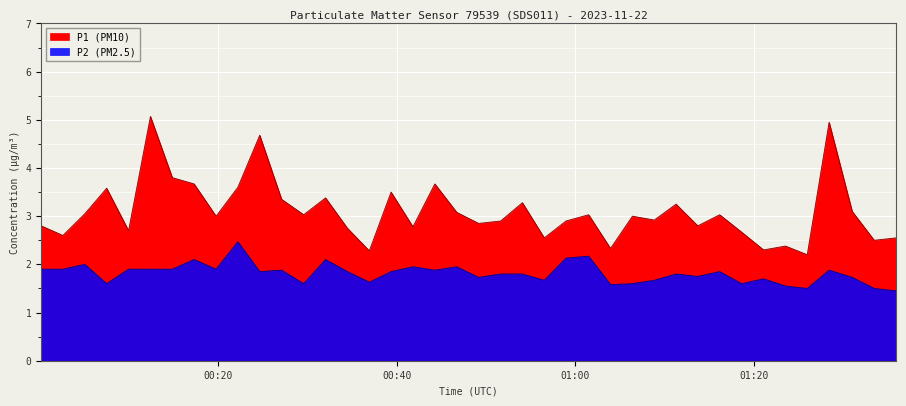

How many categories are shown in the chart?

40